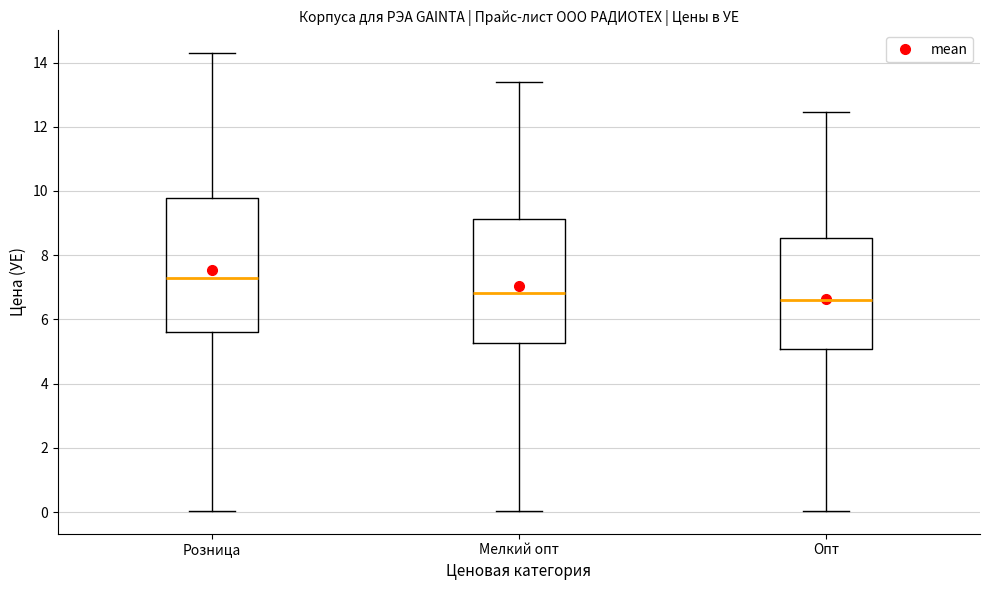

Which box has the highest median line?

Розница